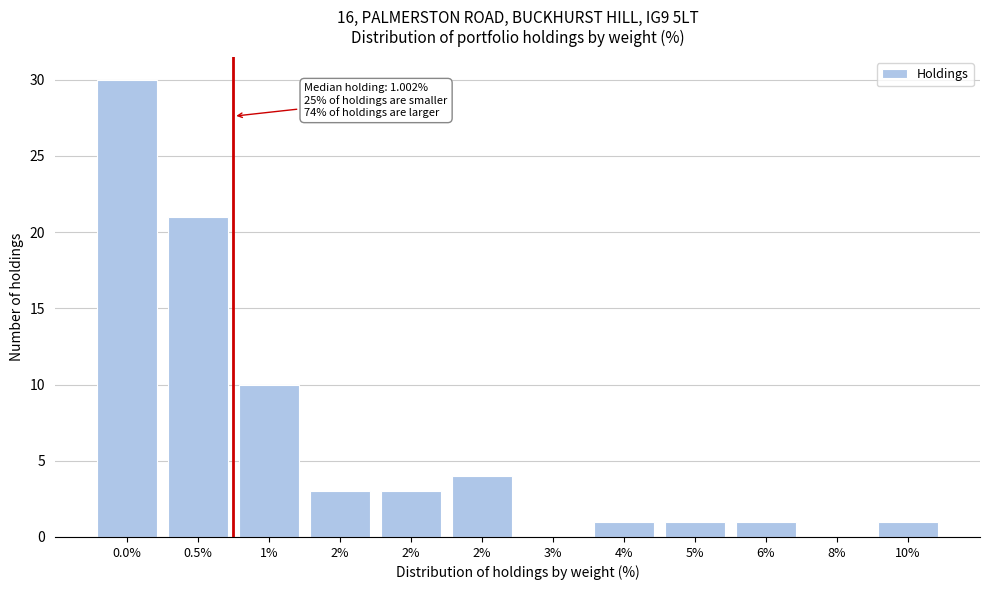

Are the bars horizontal?

No